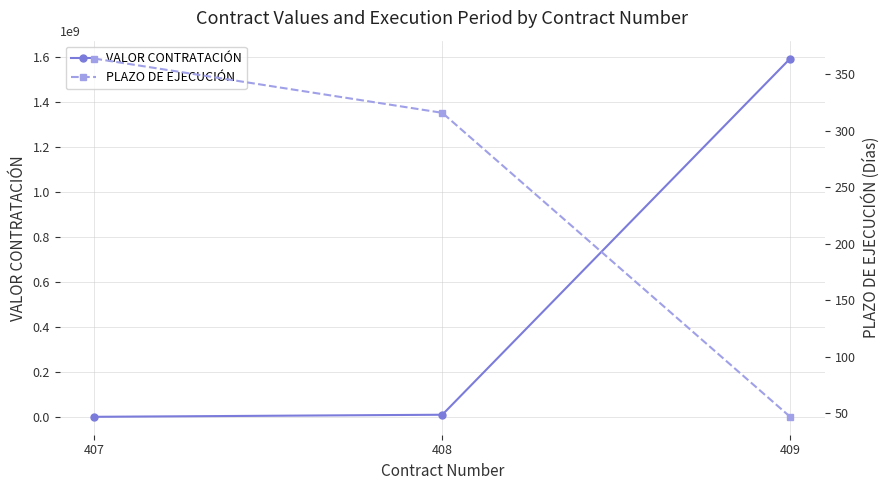

Between 408 and 409, which series saw the biggest shift?

VALOR CONTRATACIÓN